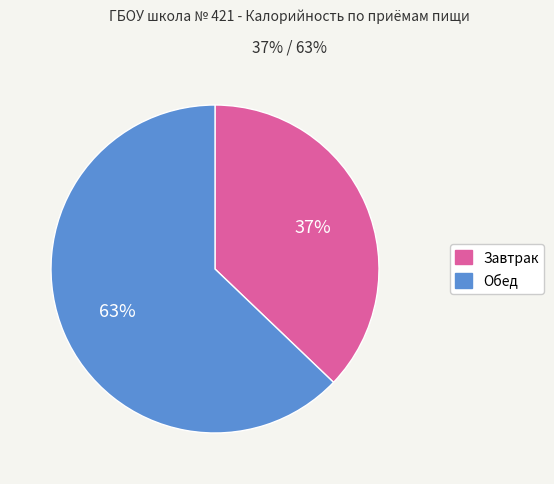

Do Завтрак and Обед together represent more than half of the pie?

Yes